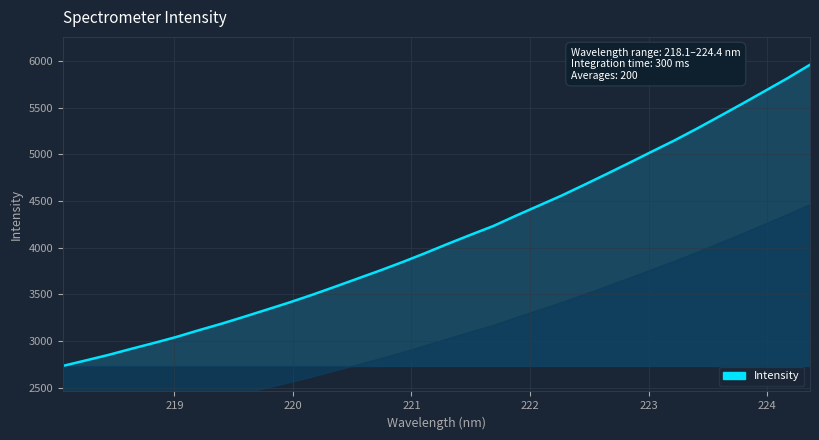

What is the smallest value displayed?

2735.9